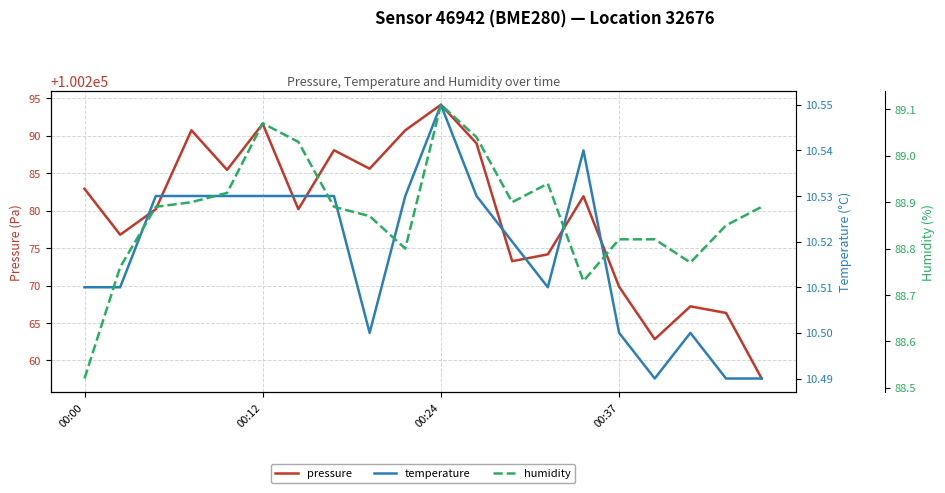

What is the minimum value for temperature?

10.5